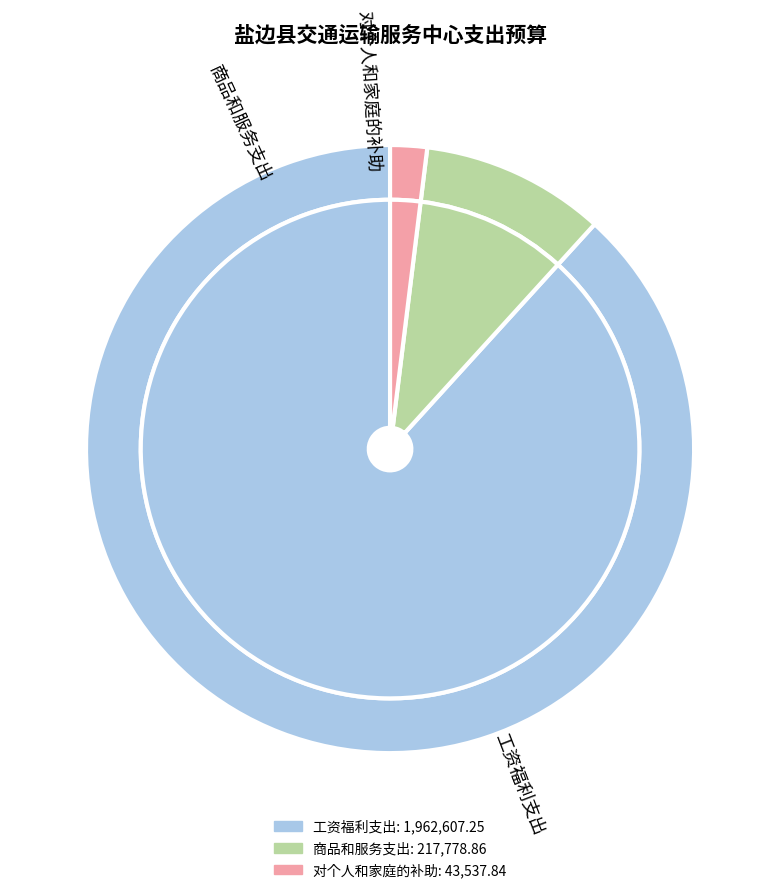

Is it true that 对个人和家庭的补助 is 2% of the pie?

True